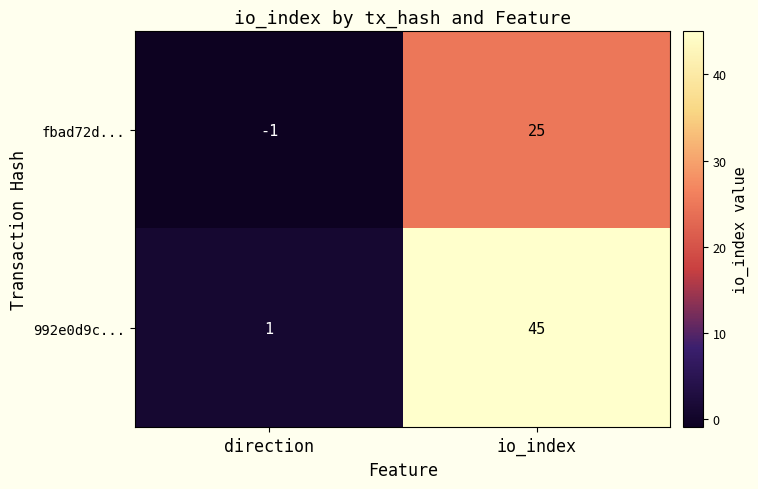

At which label does 992e0d9c... reach its minimum?

direction